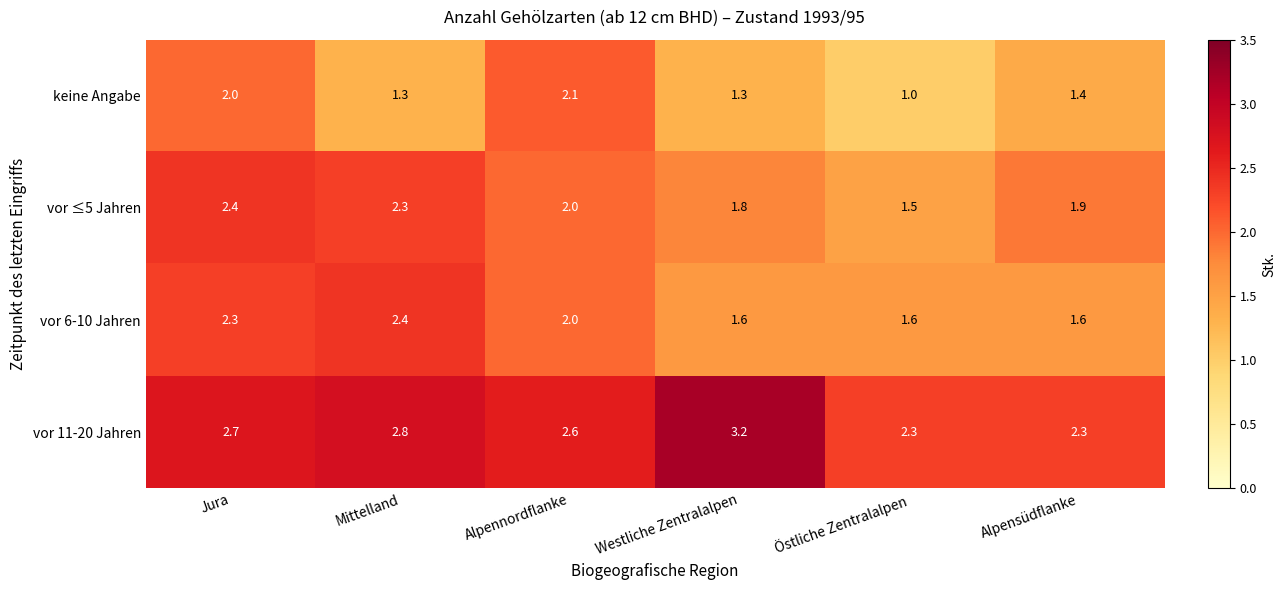

What is the difference between the second highest and second lowest values in the vor 11-20 Jahren series?

0.5